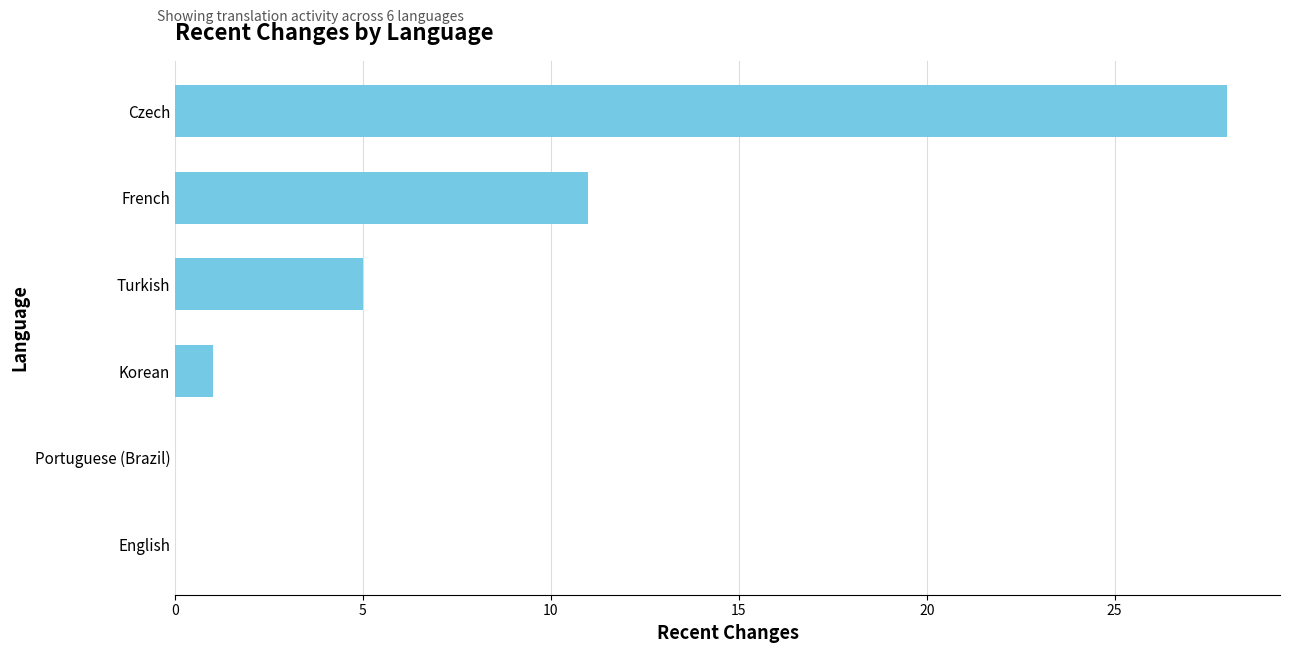

What is the maximum value shown in the chart?

28